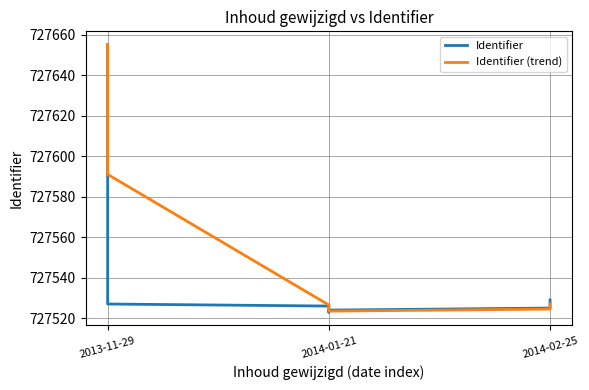

Is this an area chart (filled region under the line)?

No